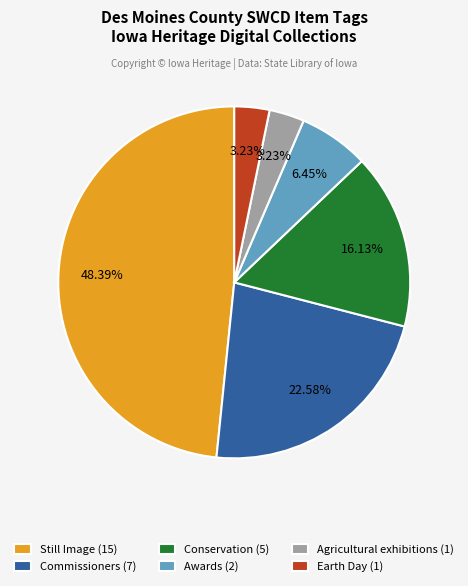

Is Awards (2) the majority of the pie?

No